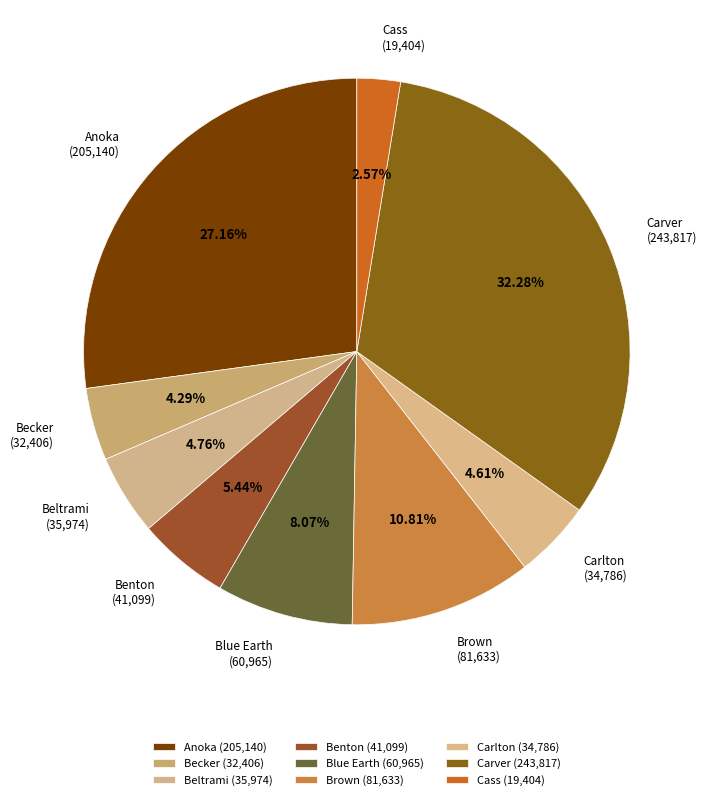

Does Cass represent more than half of the total?

No